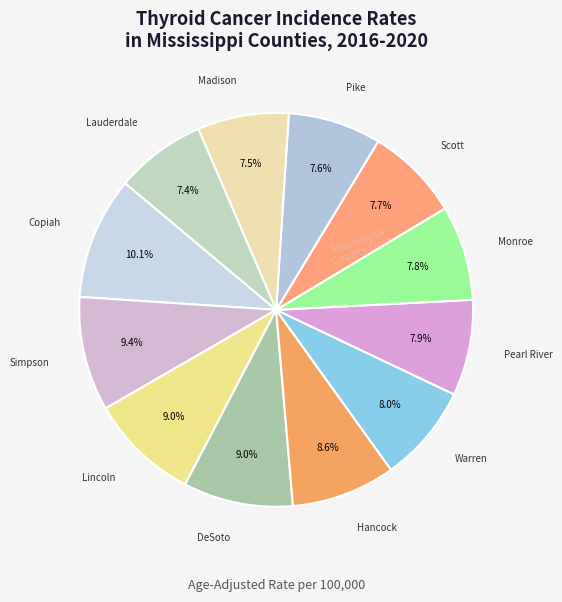

Is there any slice that represents more than half of the pie?

No